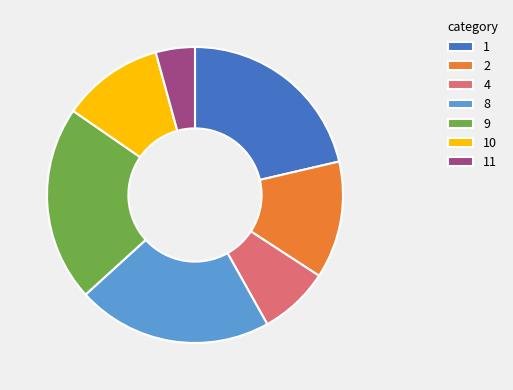

Is 8 the majority of the pie?

No